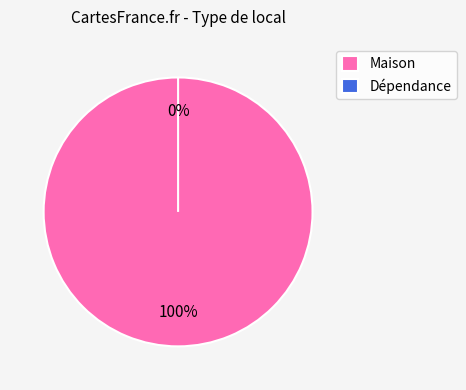

To the nearest percent, what portion does Maison represent?

100%